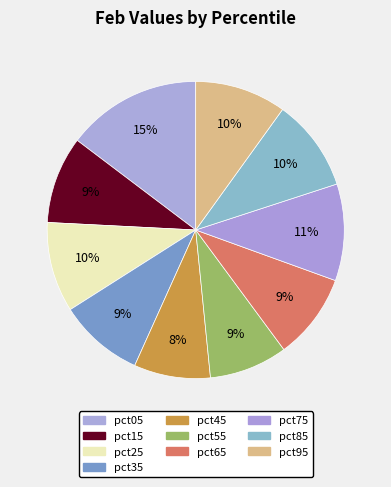

How many segments does this pie chart have?

10